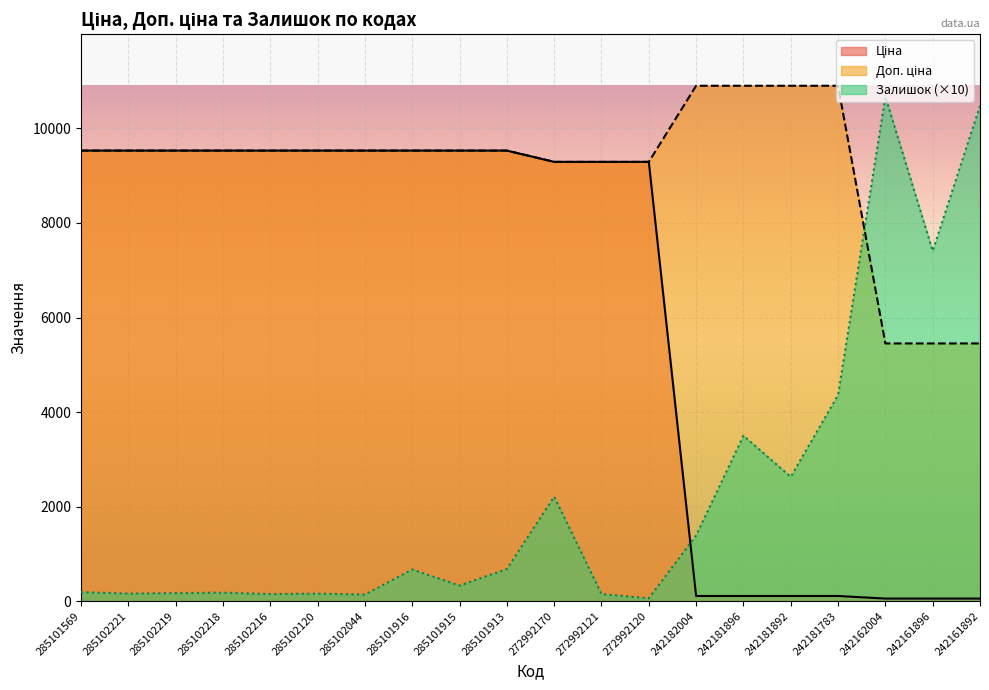

At which label does Залишок first exceed 670?

285101913